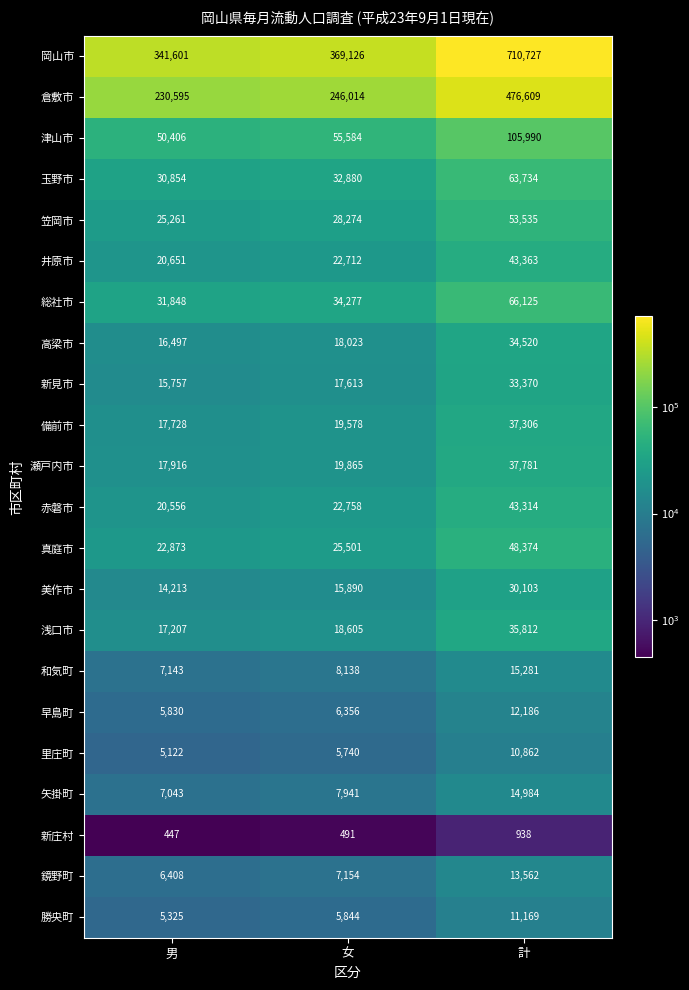

What is the sum of all 総社市 values?

132250